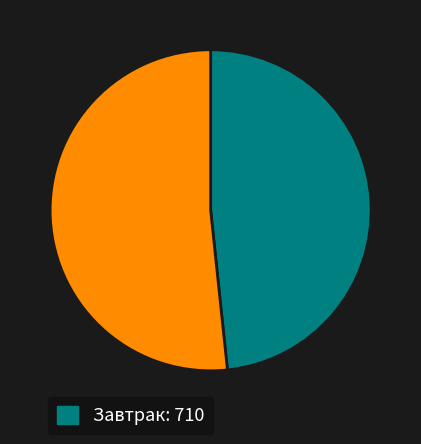

Is there a majority slice in this chart?

Yes